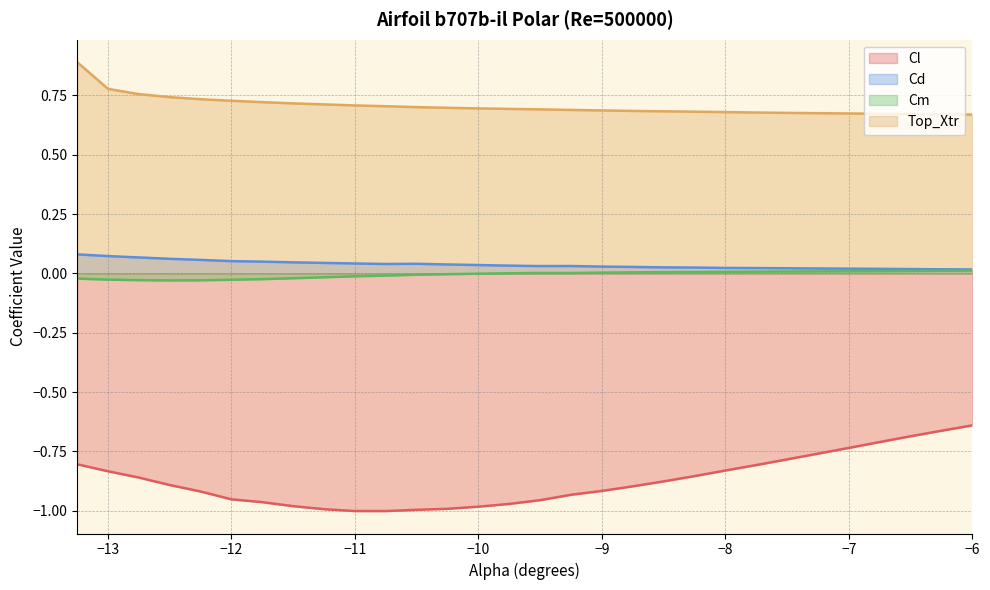

At which label is Cl closest to 0?

−6